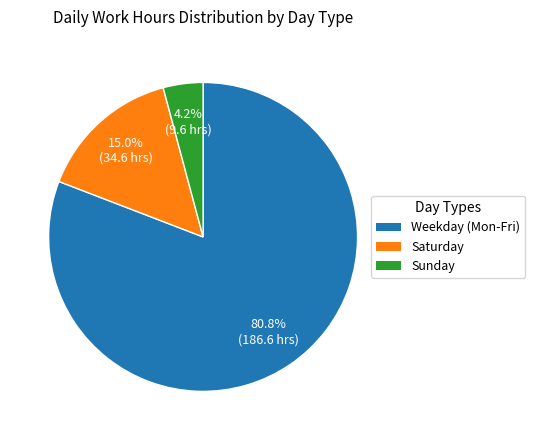

How many slices are in this pie chart?

3